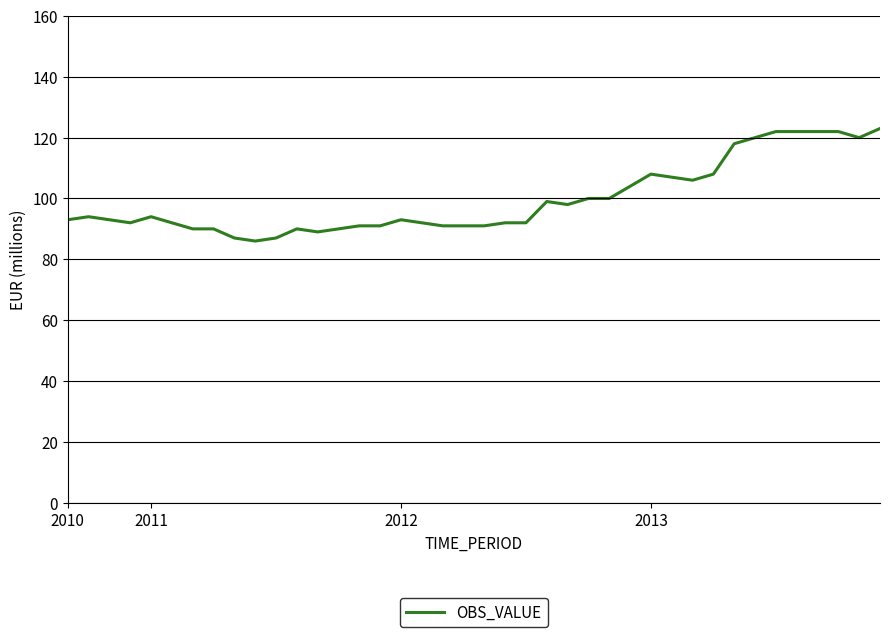

What is the smallest value displayed?

86